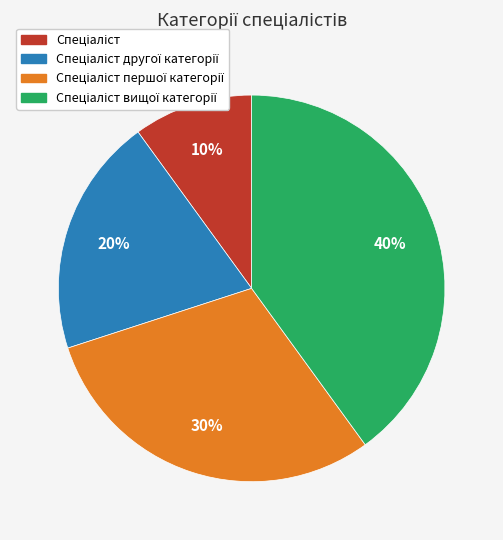

To the nearest percent, what is the difference between the largest and smallest slice percentages?

30%